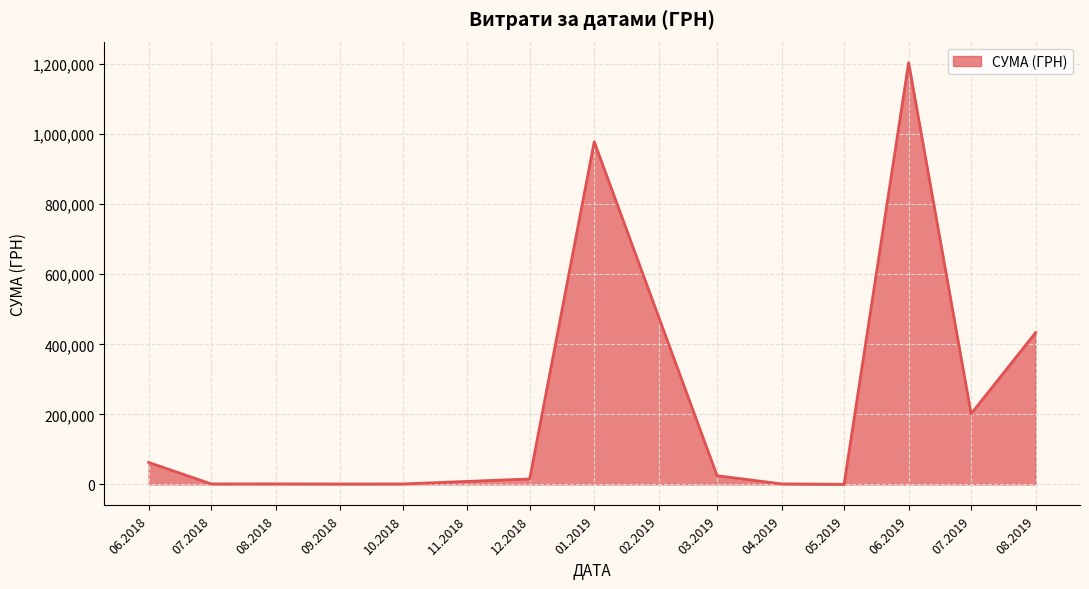

How many lines are shown in the chart?

1